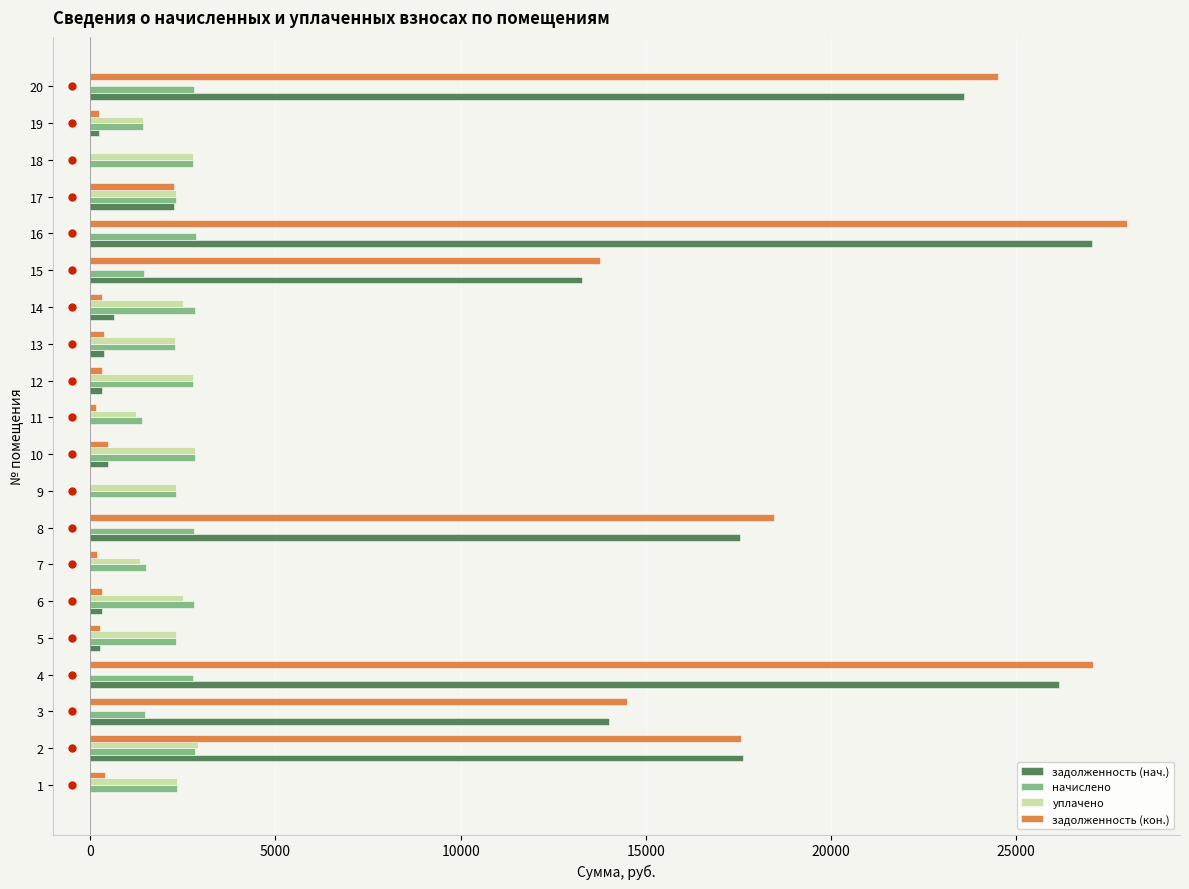

What is the sum of all начислено values?

46827.1